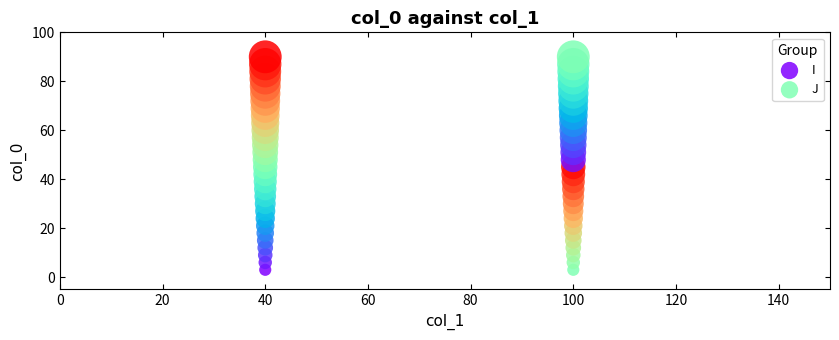

What are all the series names shown in the legend?

I, J